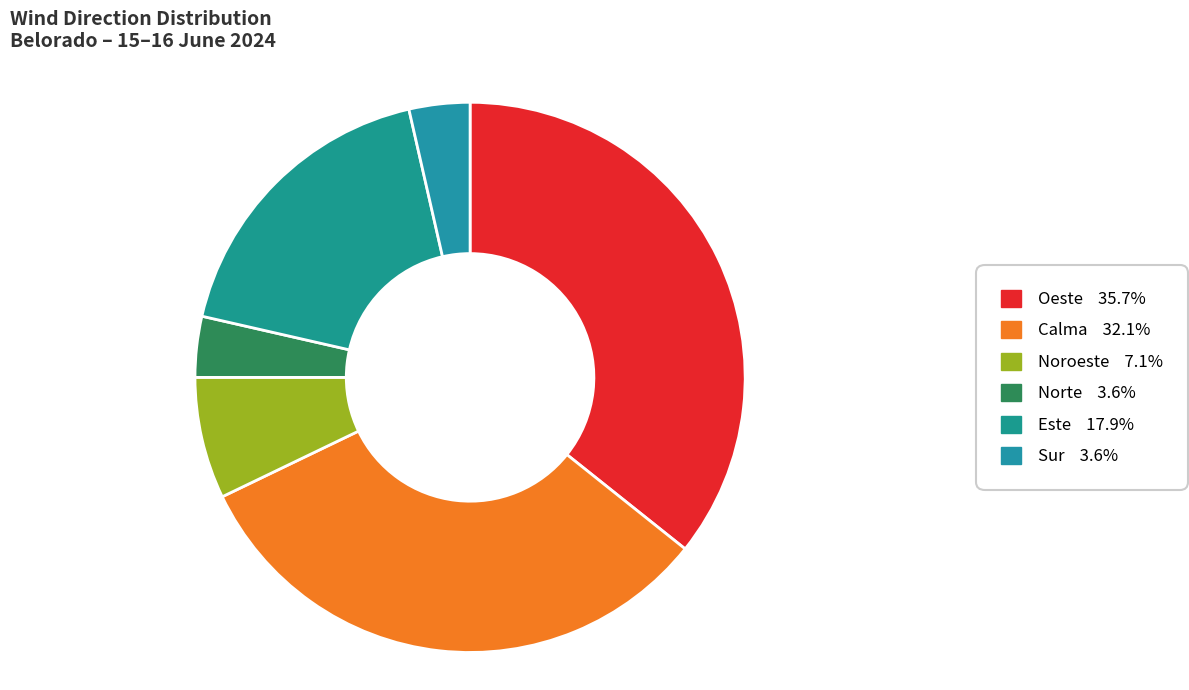

How many slices are in this pie chart?

6